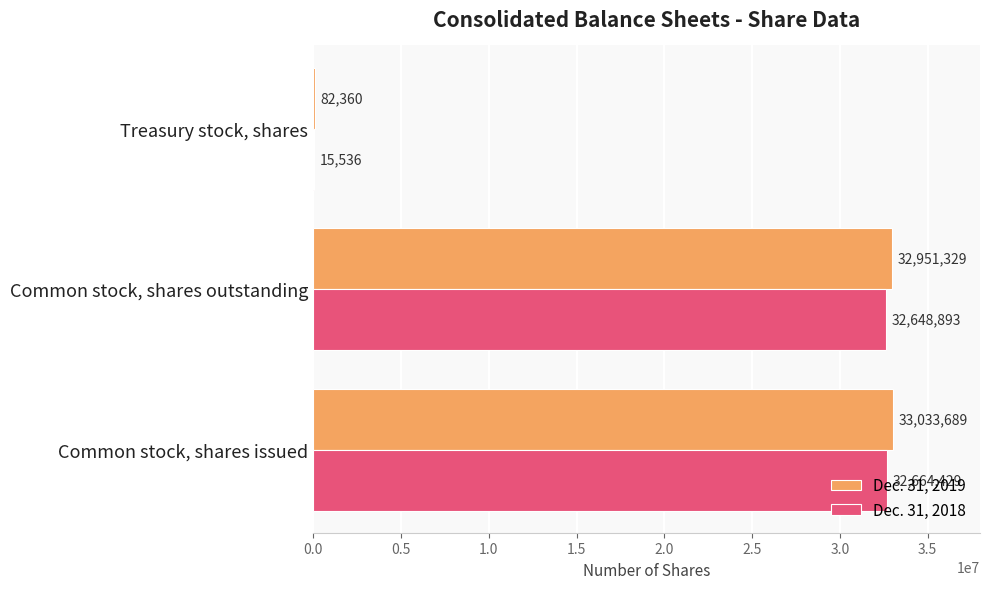

What is the sum of the Dec. 31, 2019 values at Common stock, shares outstanding and Treasury stock, shares?

33033689